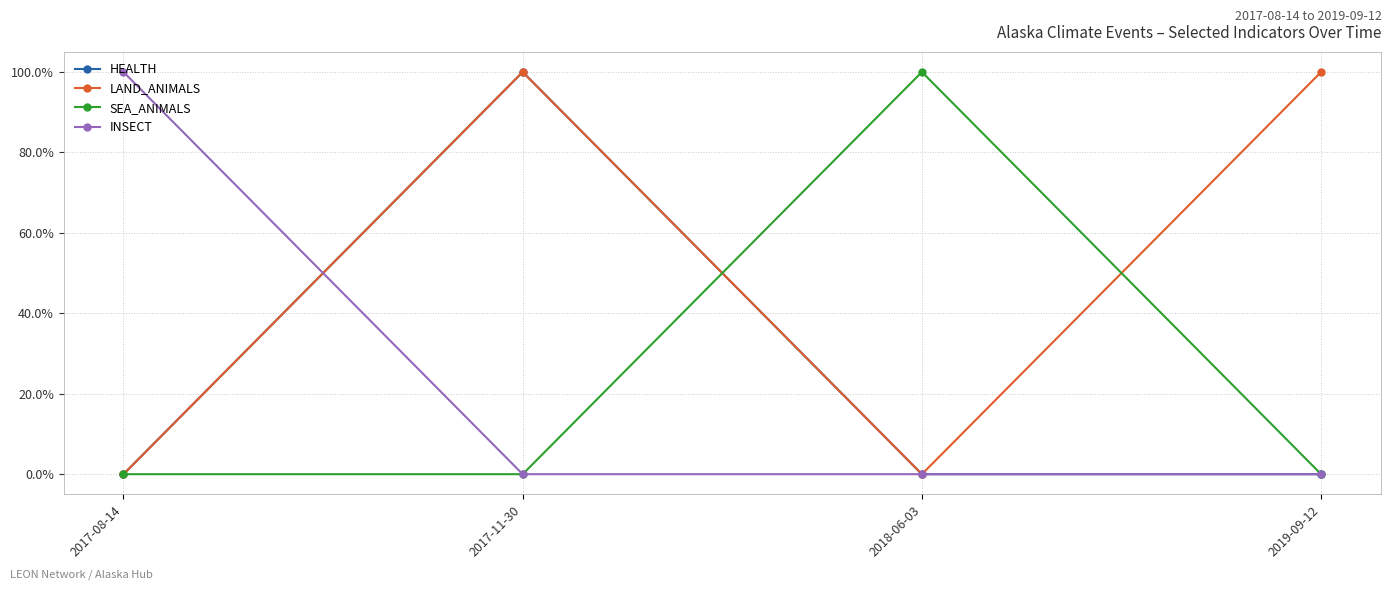

The SEA_ANIMALS series shows 0 at 2017-08-14. True or false?

True